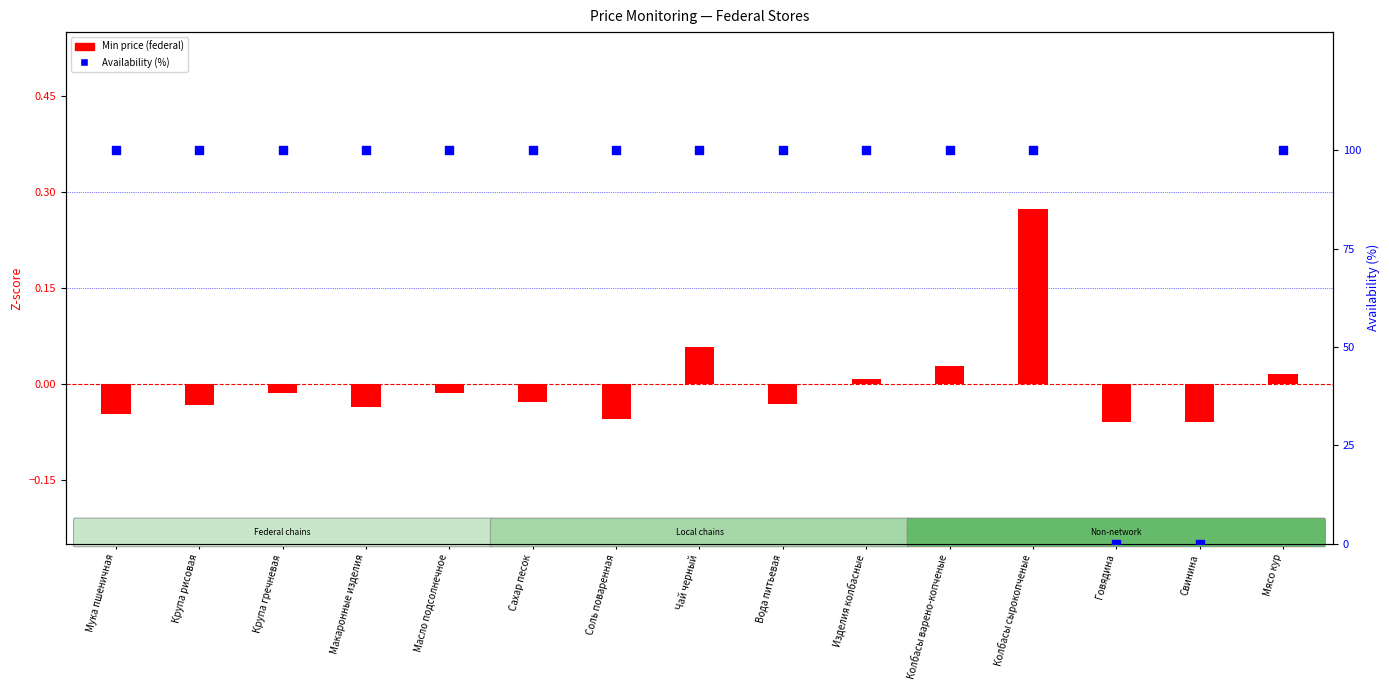

Is the value of Availability (%) at Вода питьевая greater than the value of Min price (federal) at Колбасы варено-копченые?

Yes